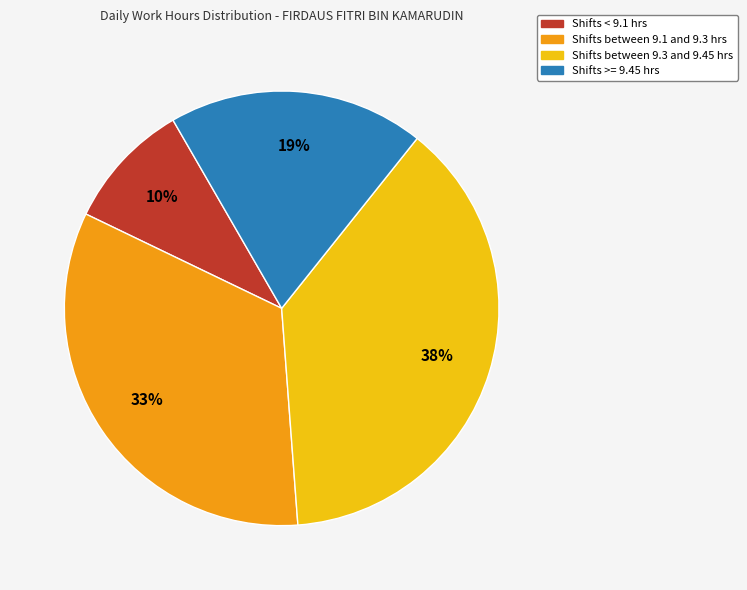

Does any single category account for the majority?

No